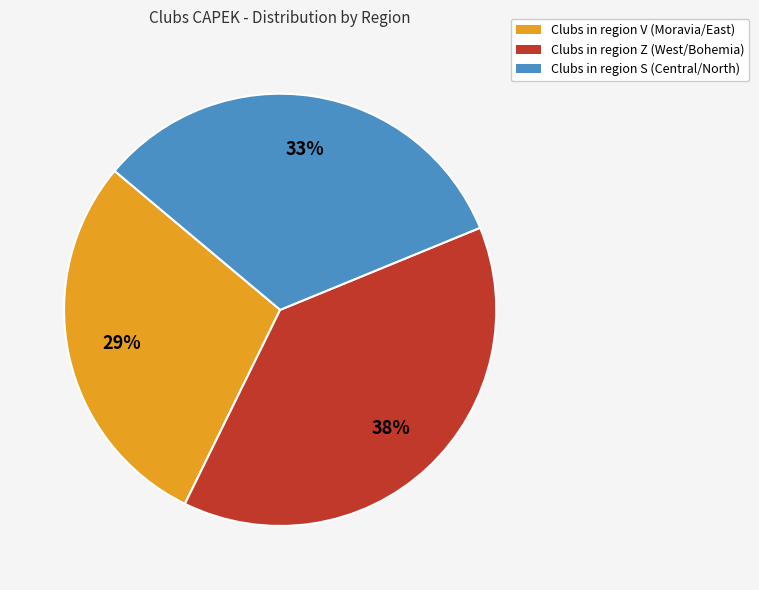

To the nearest percent, what is the combined percentage of Clubs in region Z (West/Bohemia) and Clubs in region S (Central/North)?

71%